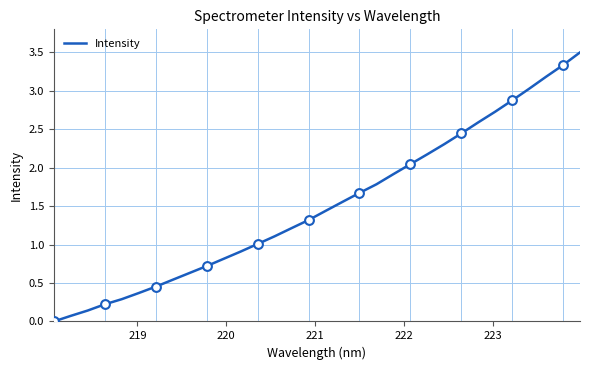

What is the greatest value displayed?

3.5